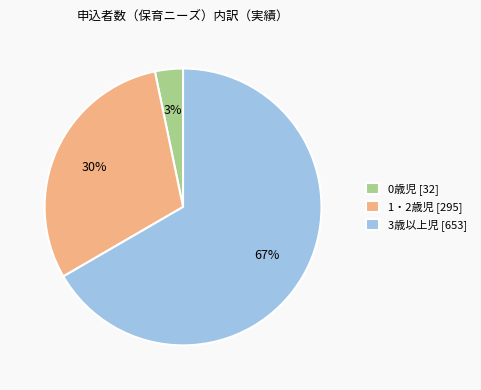

Is the sum of 0歳児 [32] and 1・2歳児 [295] greater than half?

No